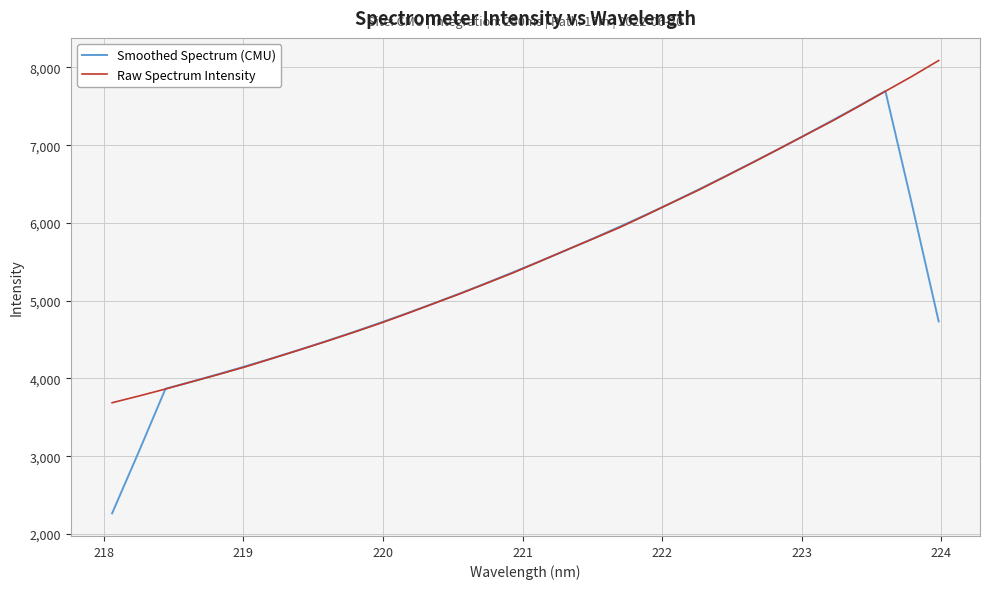

What is the minimum value shown in the chart?

2265.3